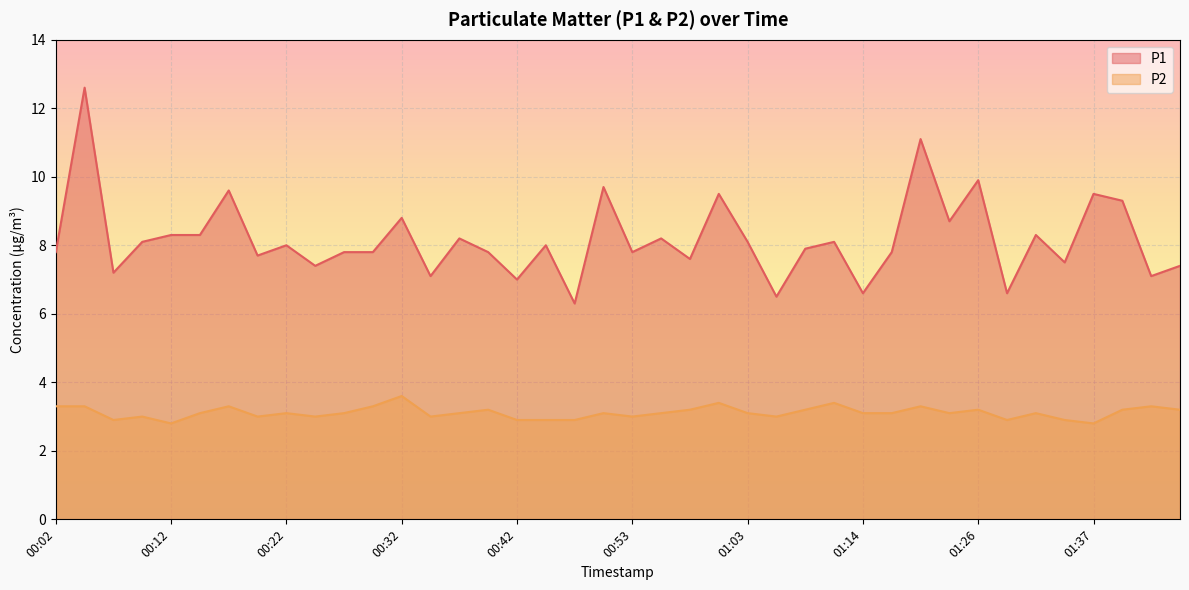

Which series has the largest range (max minus min)?

P1